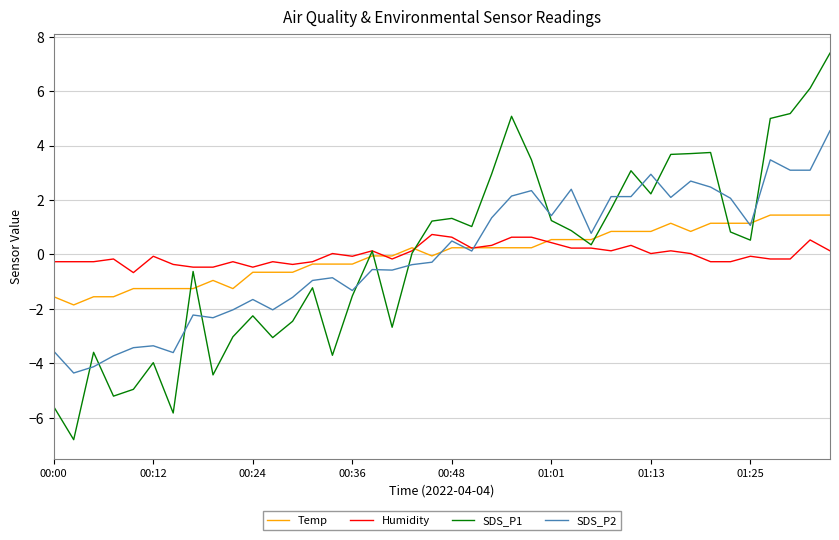

What is the maximum value shown in the chart?

7.4